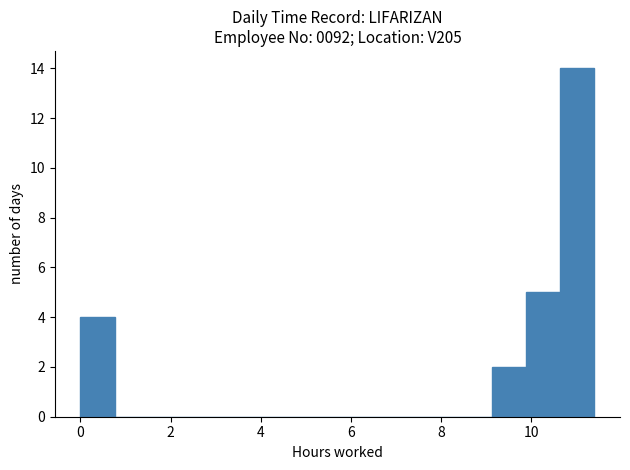

Around what value on the x-axis is the tallest bar? Give the approximate position of its centre, as read against the axis.

11.0